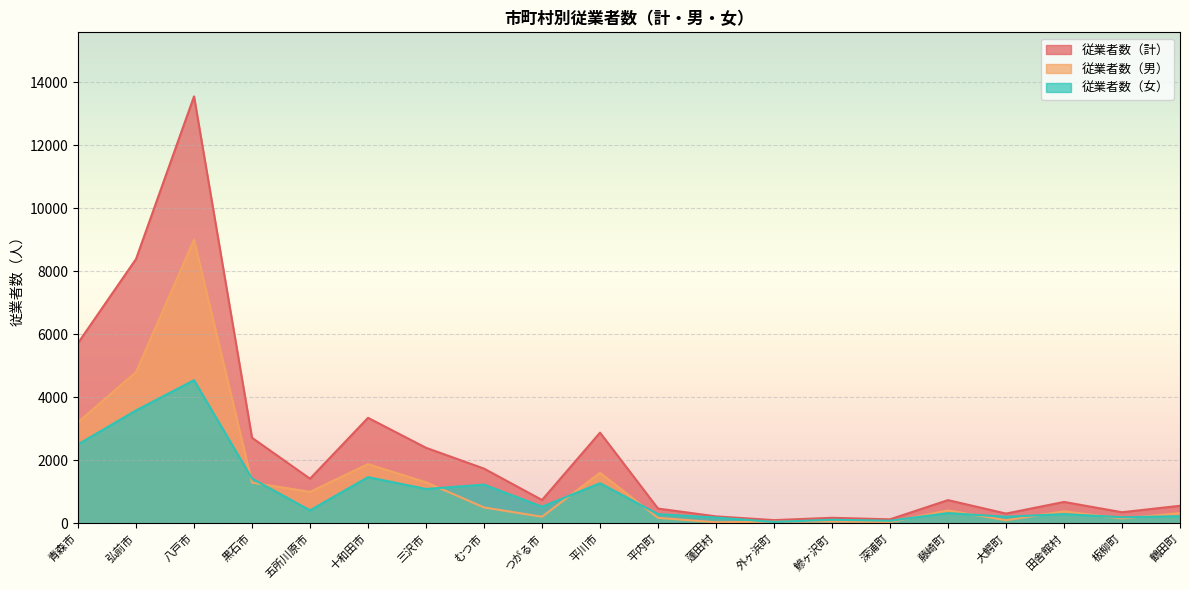

At which category does 従業者数（計） reach its first local peak?

八戸市